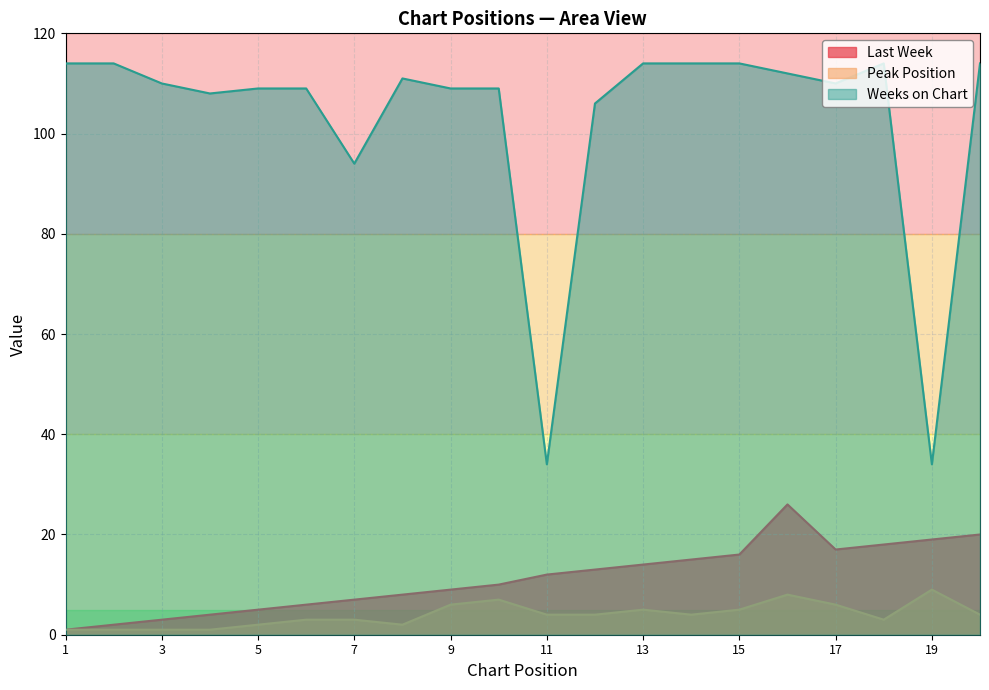

Does the chart have visible grid lines?

Yes